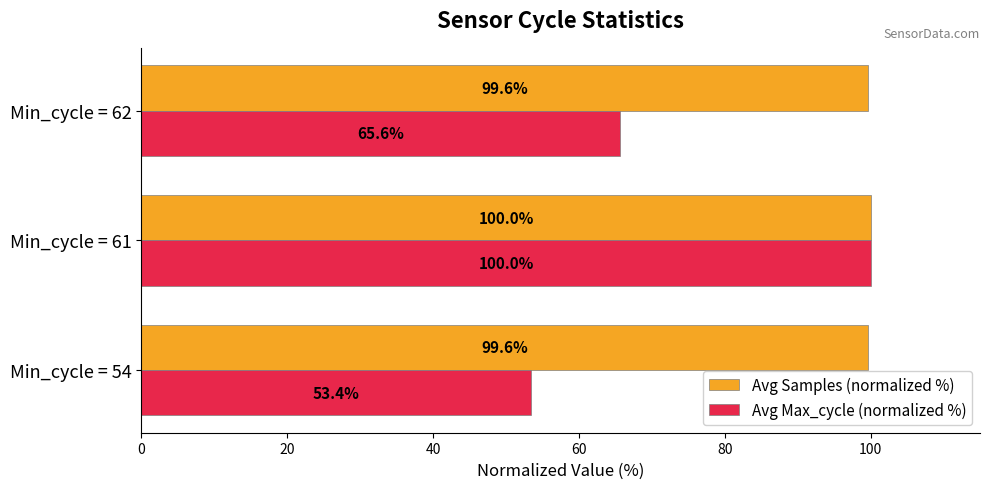

Rank the series by their average value, from lowest to highest.

Avg Max_cycle (normalized %), Avg Samples (normalized %)